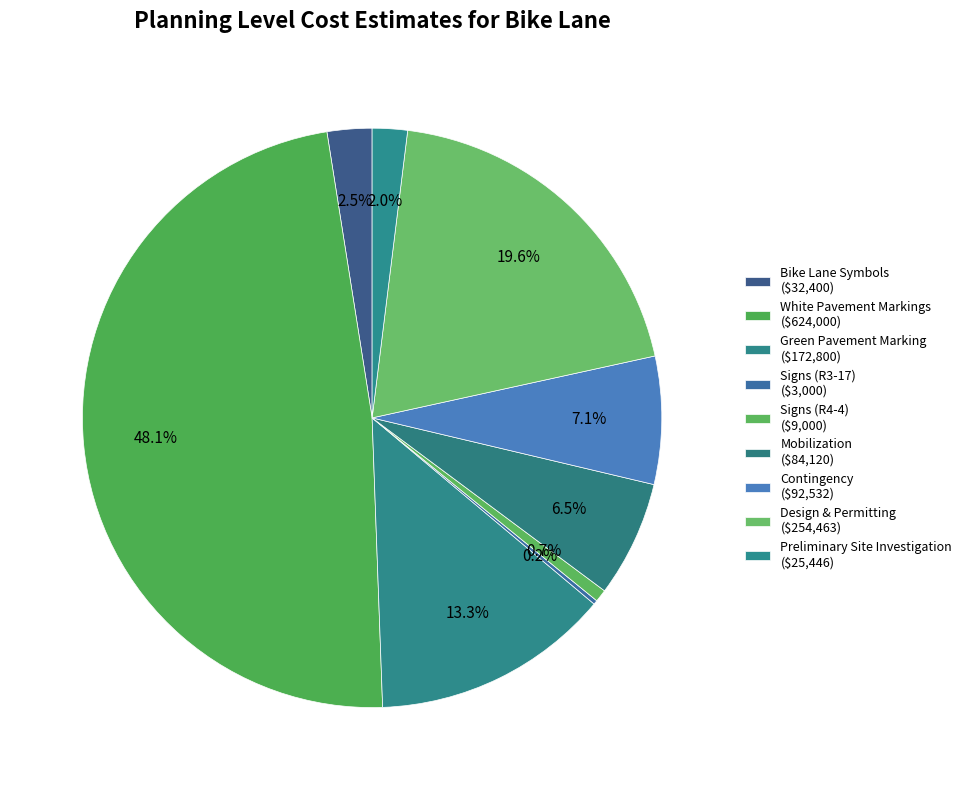

Which slice is the smallest?

Signs (R3-17)